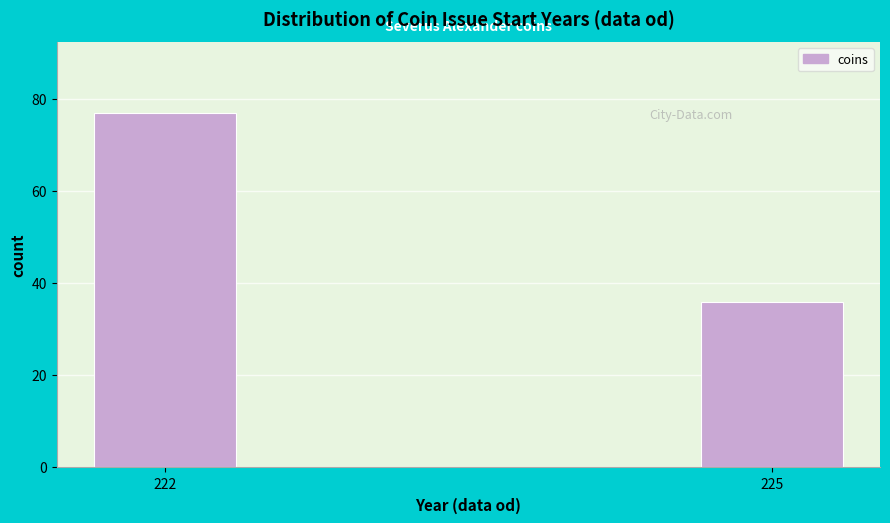

Reading left to right, list all the values displayed in this chart.

77	36